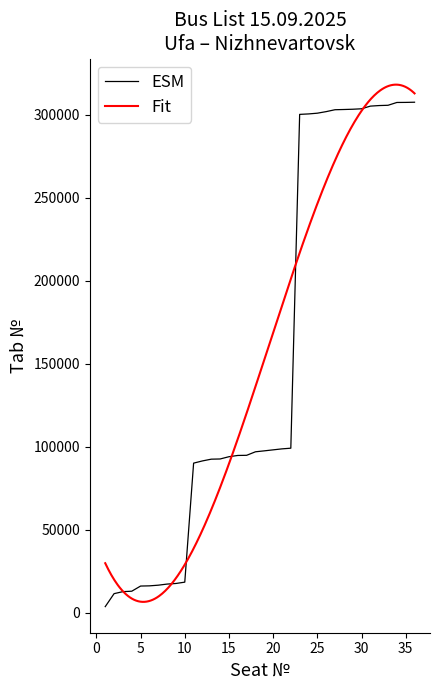

The chart shows a value of 12773 at 3. True or false?

True